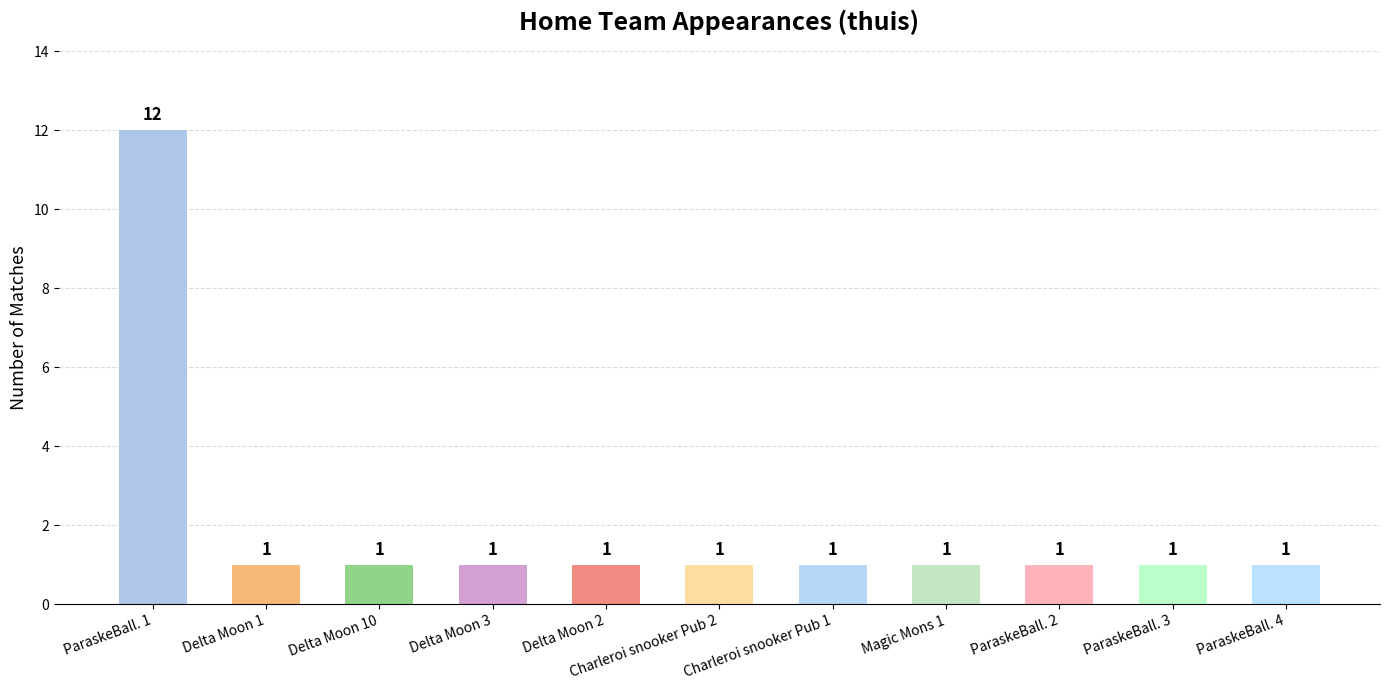

What is the label of the 8th bar from the right?

Delta Moon 3